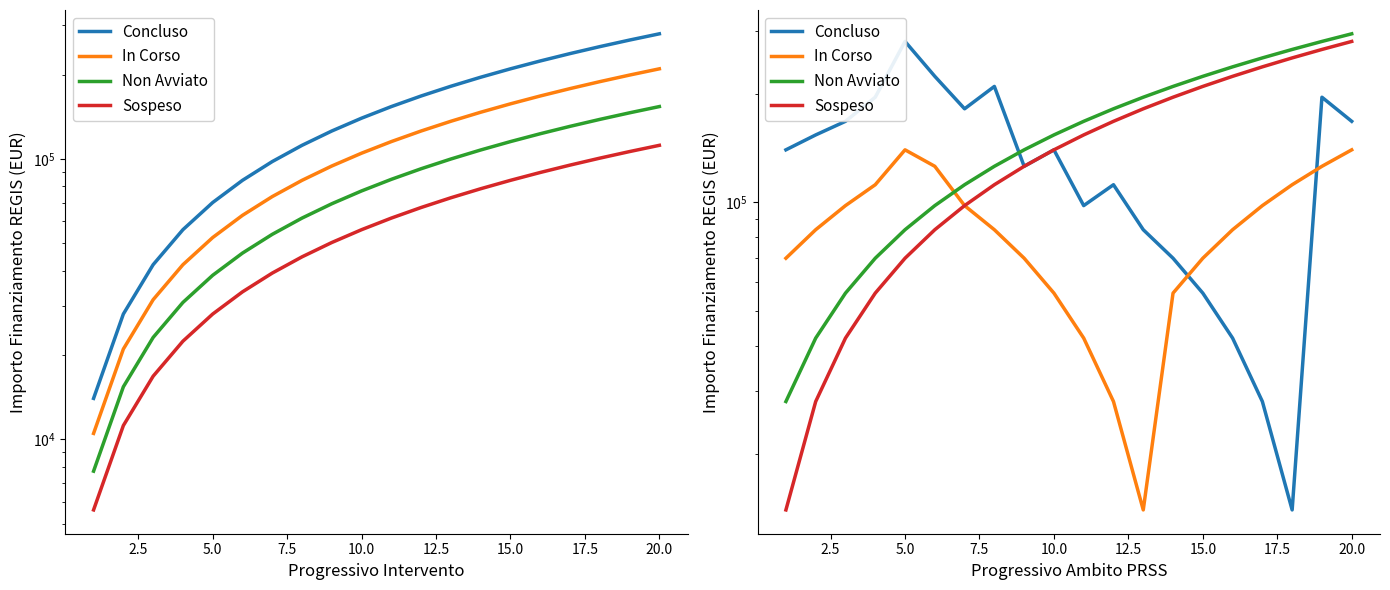

Which series ends up on top after the final intersection of Concluso and In Corso?

Concluso